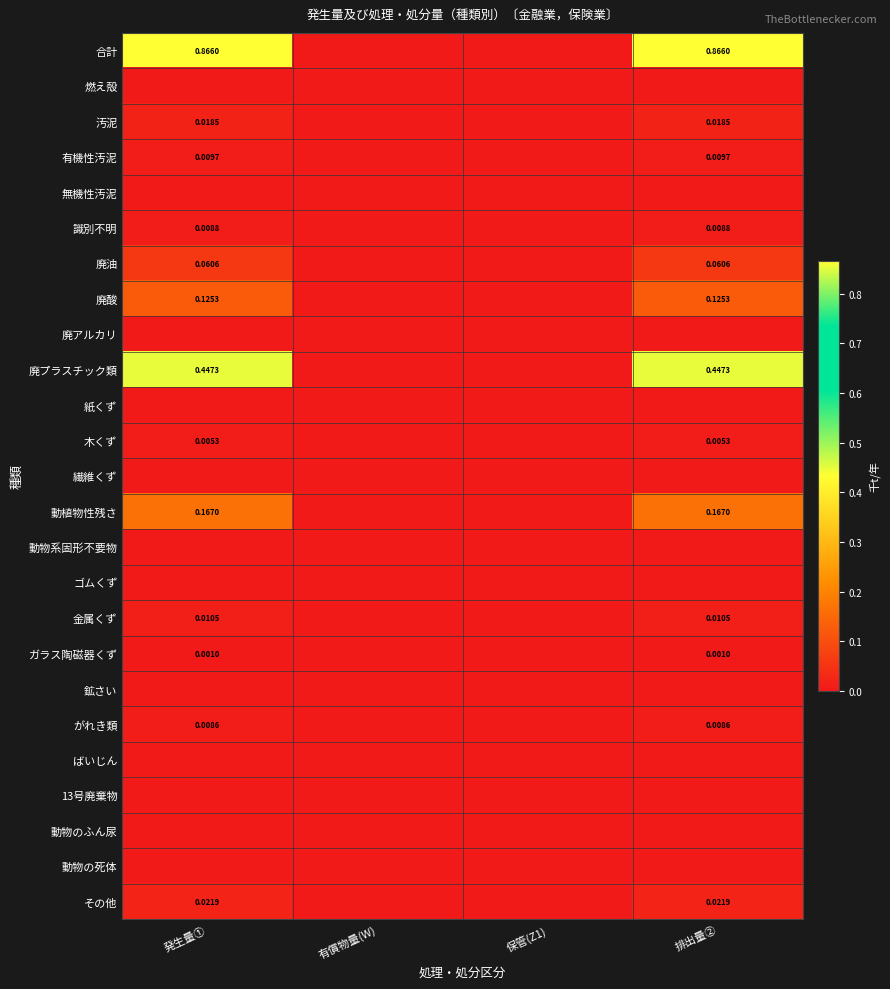

True or false: 鉱さい has a value of 0.0 at 保管(Z1).

True